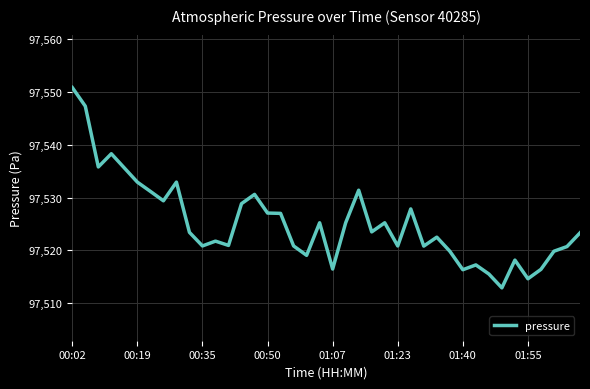

Is this an area chart (filled region under the line)?

No